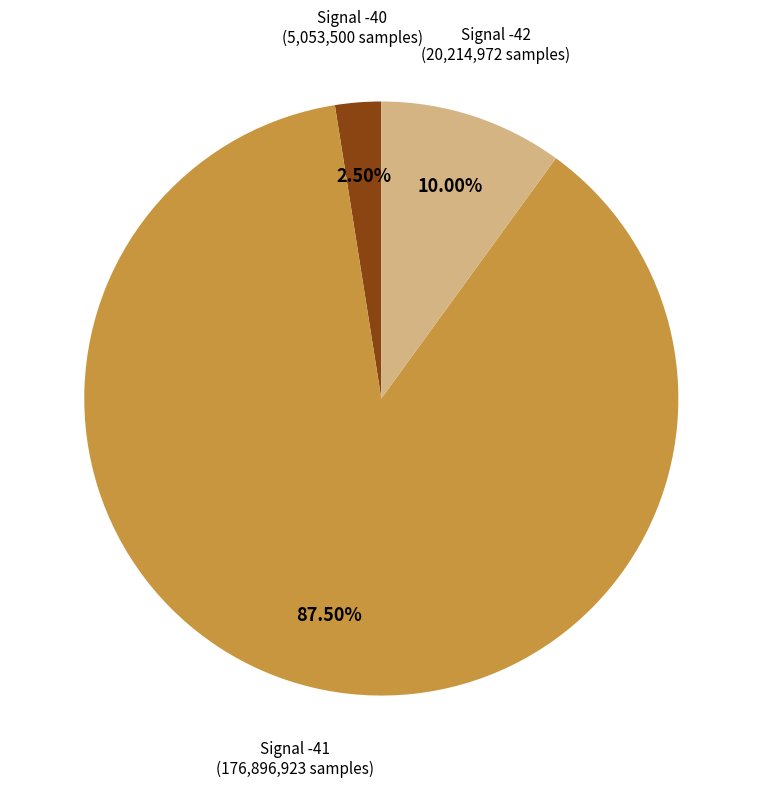

How many segments does this pie chart have?

3